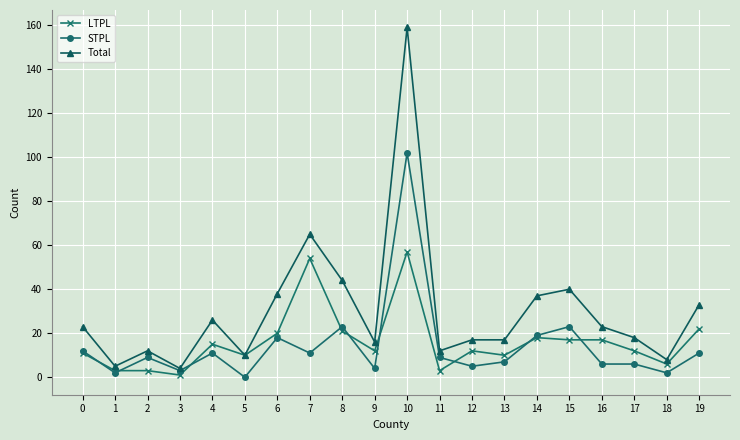

What is the difference between the second highest and second lowest values in the STPL series?

21